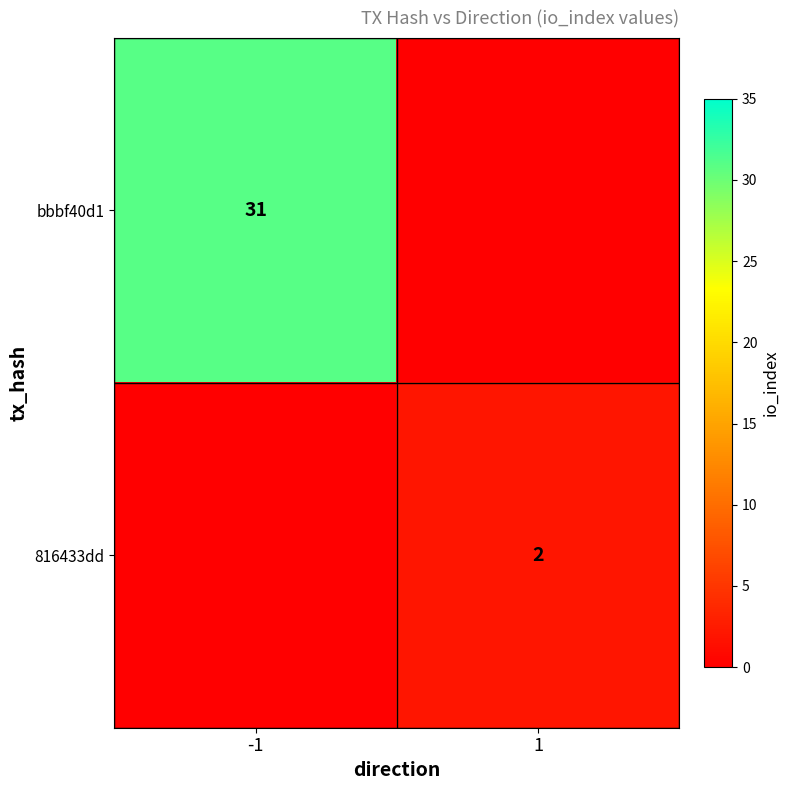

The 816433dd series shows 2 at 1. True or false?

True